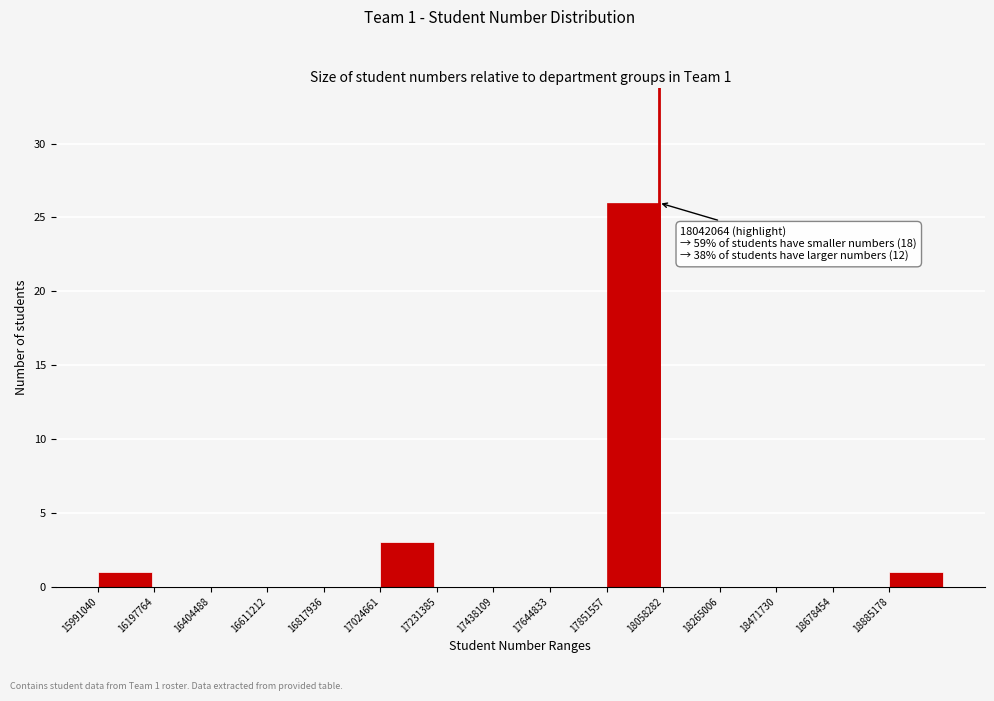

Which range on the x-axis has the tallest bar?

17850000 to 18050000